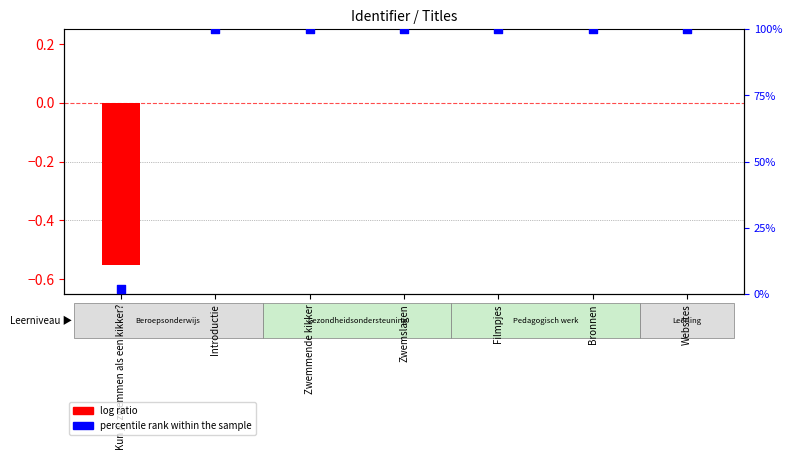

At which category is the sum across all series the highest?

Websites